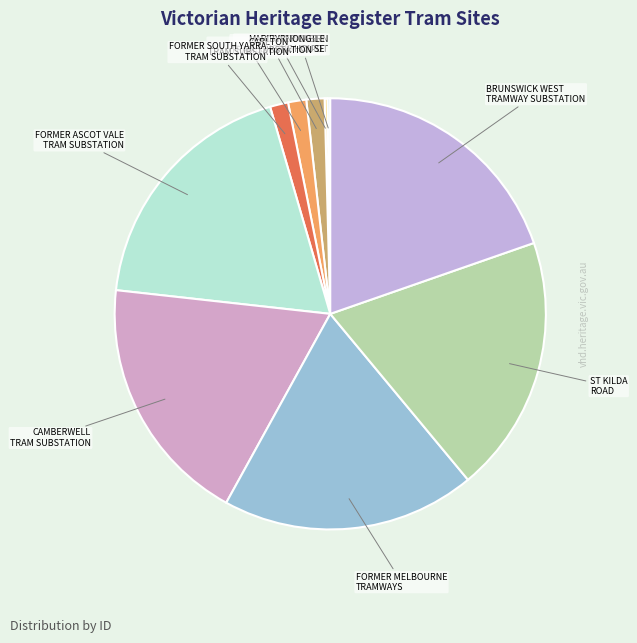

Between FORMER SOUTH YARRA TRAM SUBSTATION and FORMER MELBOURNE TRAMWAYS, which is larger?

FORMER MELBOURNE TRAMWAYS